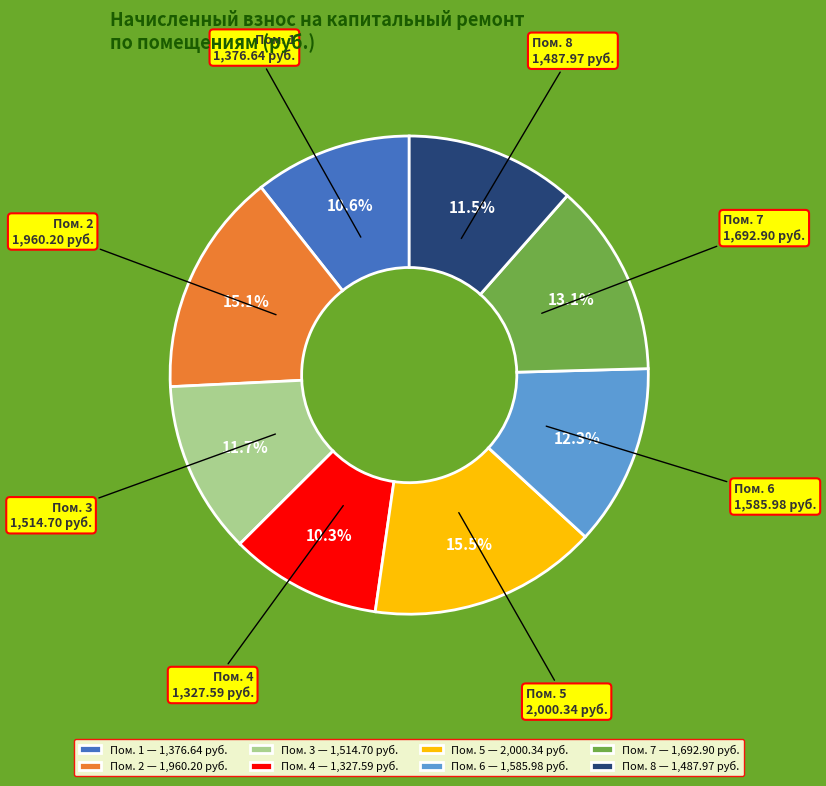

Does any single category account for the majority?

No